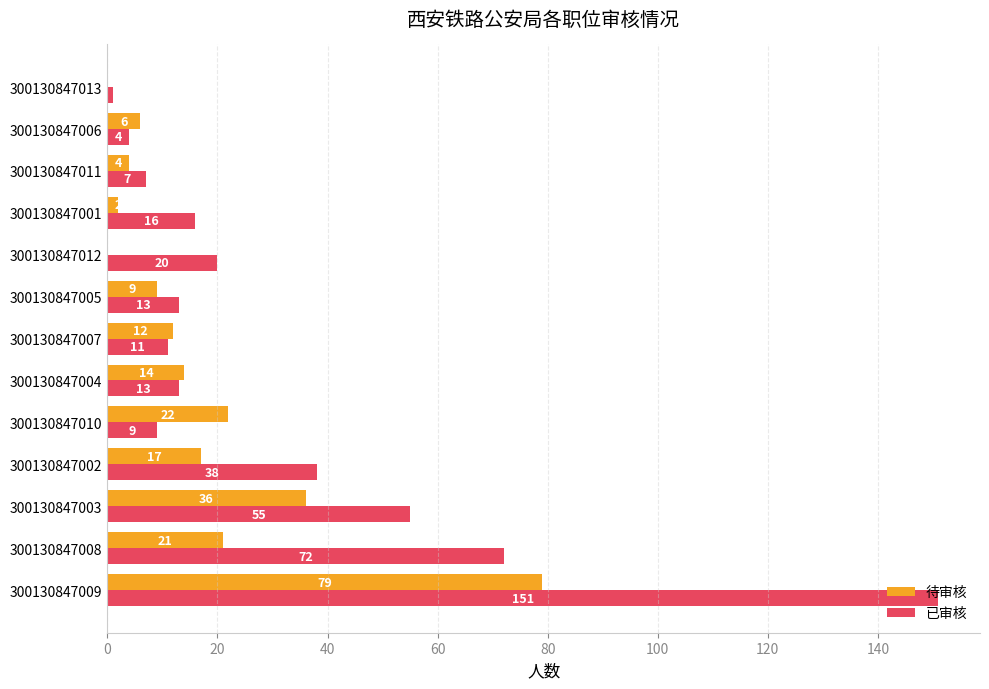

What is the highest value of the 待审核 series?

79